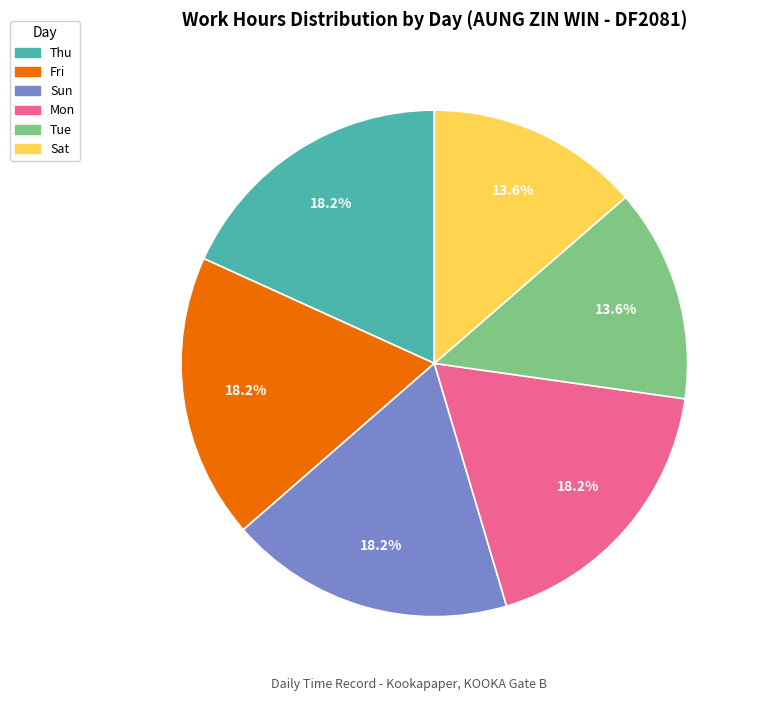

Is there a majority slice in this chart?

No